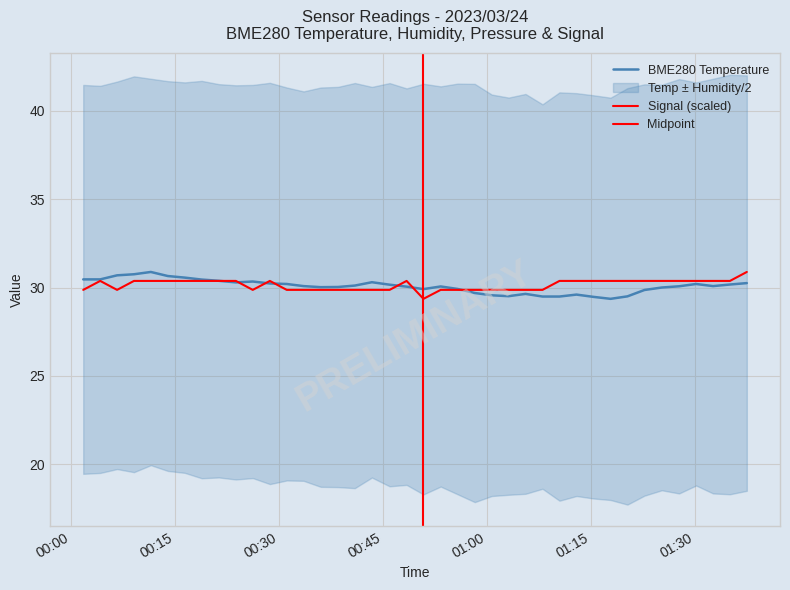

How many interior local peaks does the BME280_temperature series have?

7